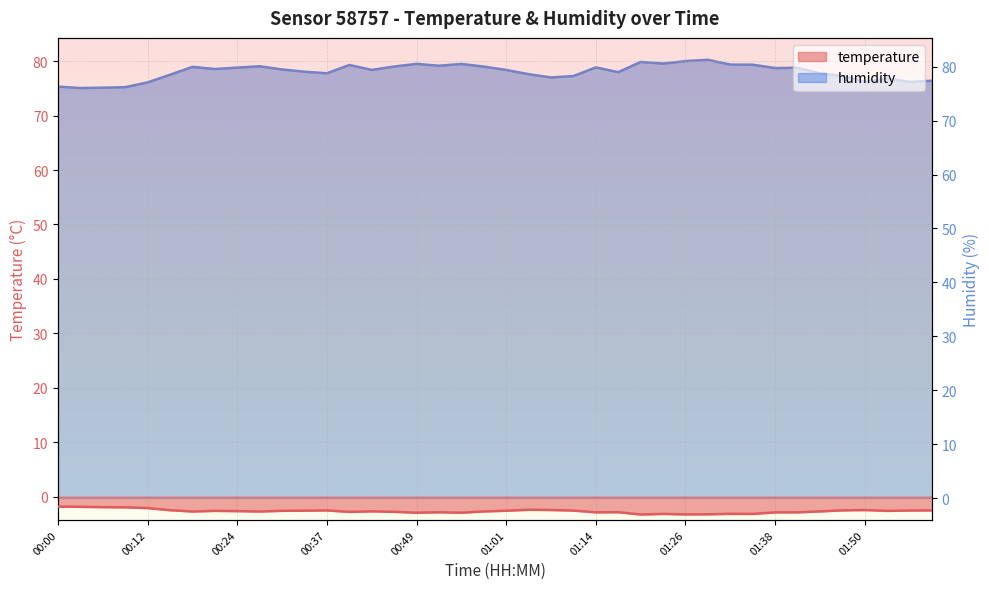

Where is the first local minimum for humidity?

00:03